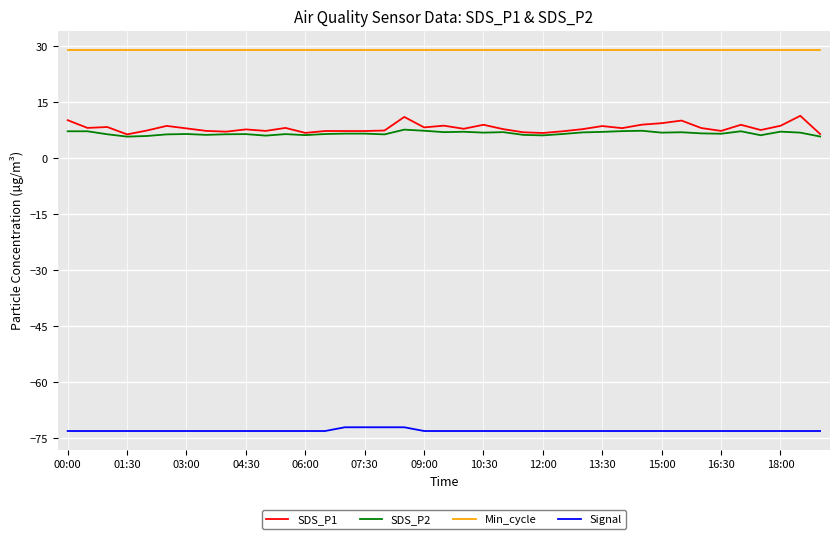

True or false: Min_cycle and SDS_P2 intersect in this chart.

False